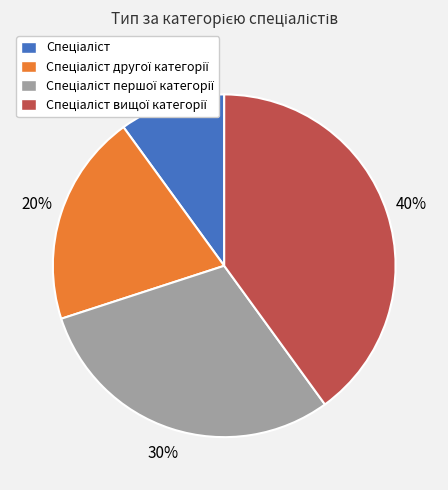

To the nearest percent, what is the average slice percentage?

25%